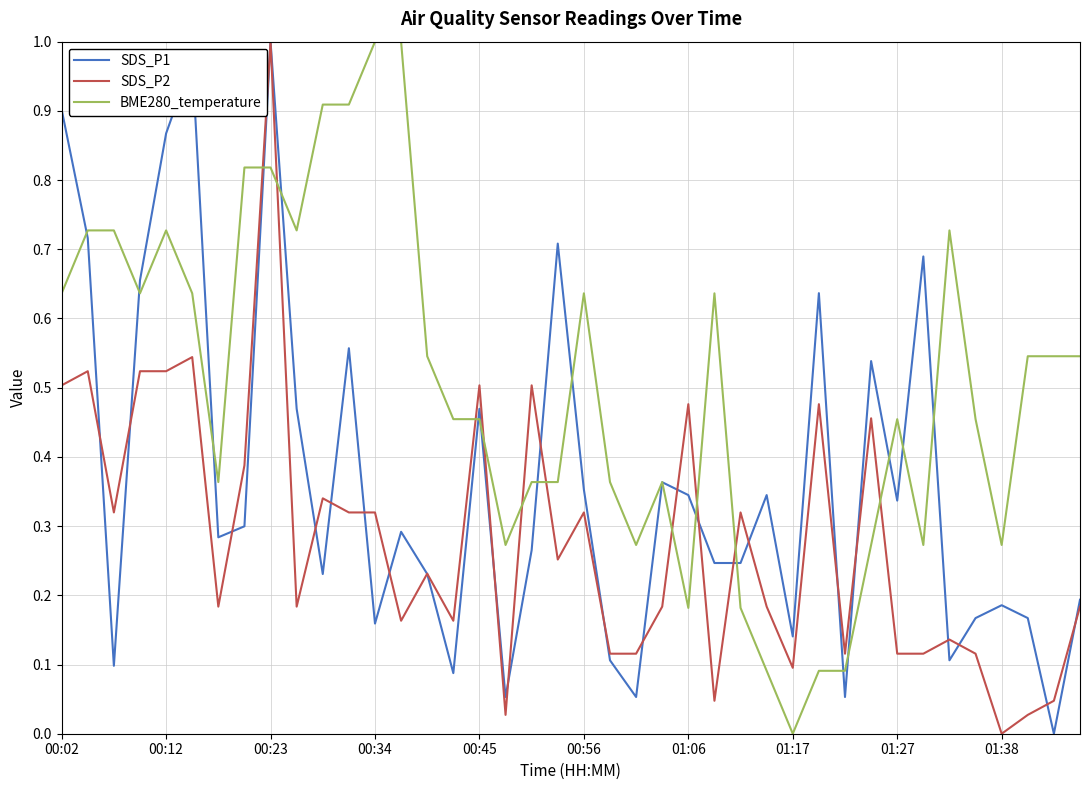

Which series has the largest total across all categories?

BME280_temperature